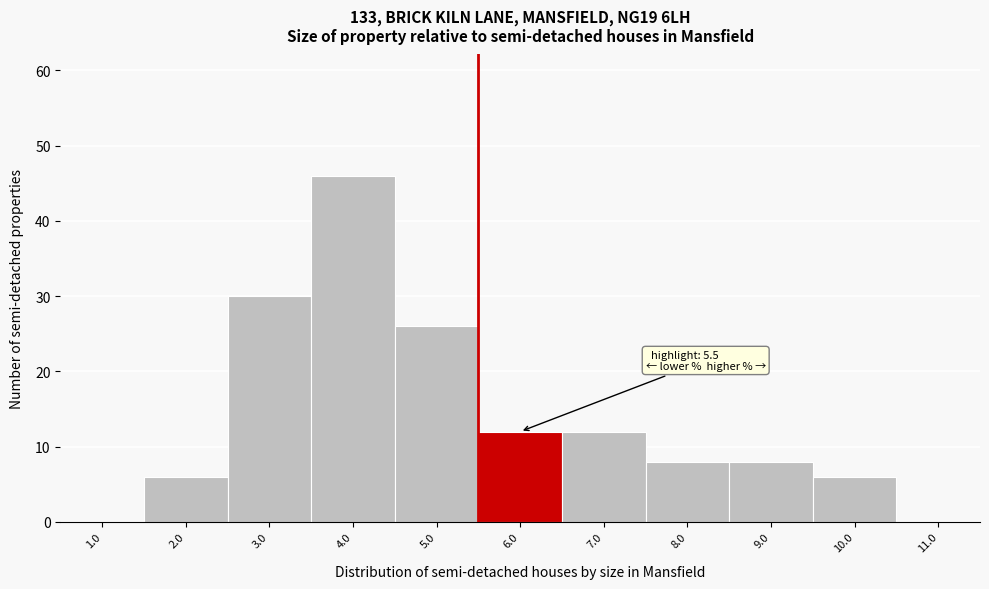

Which range on the x-axis has the tallest bar?

3.5 to 4.5